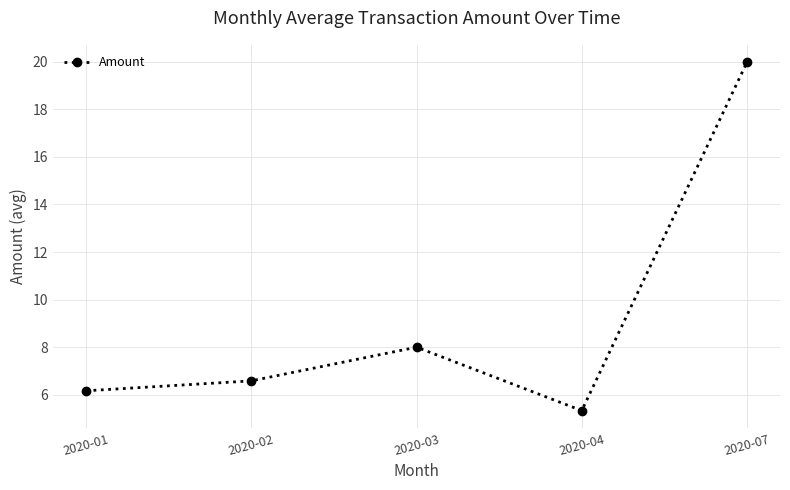

At which label does the data first exceed 6?

2020-01